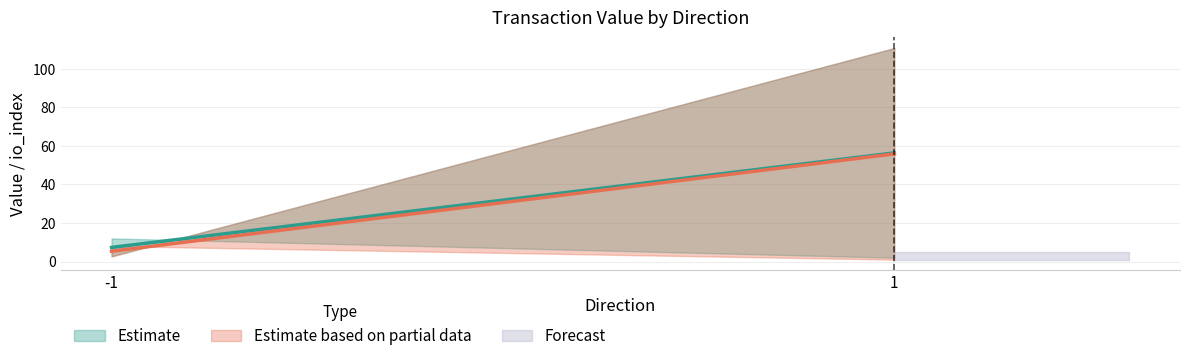

The value of Incoming (1) at 1 is 3.5. True or false?

False